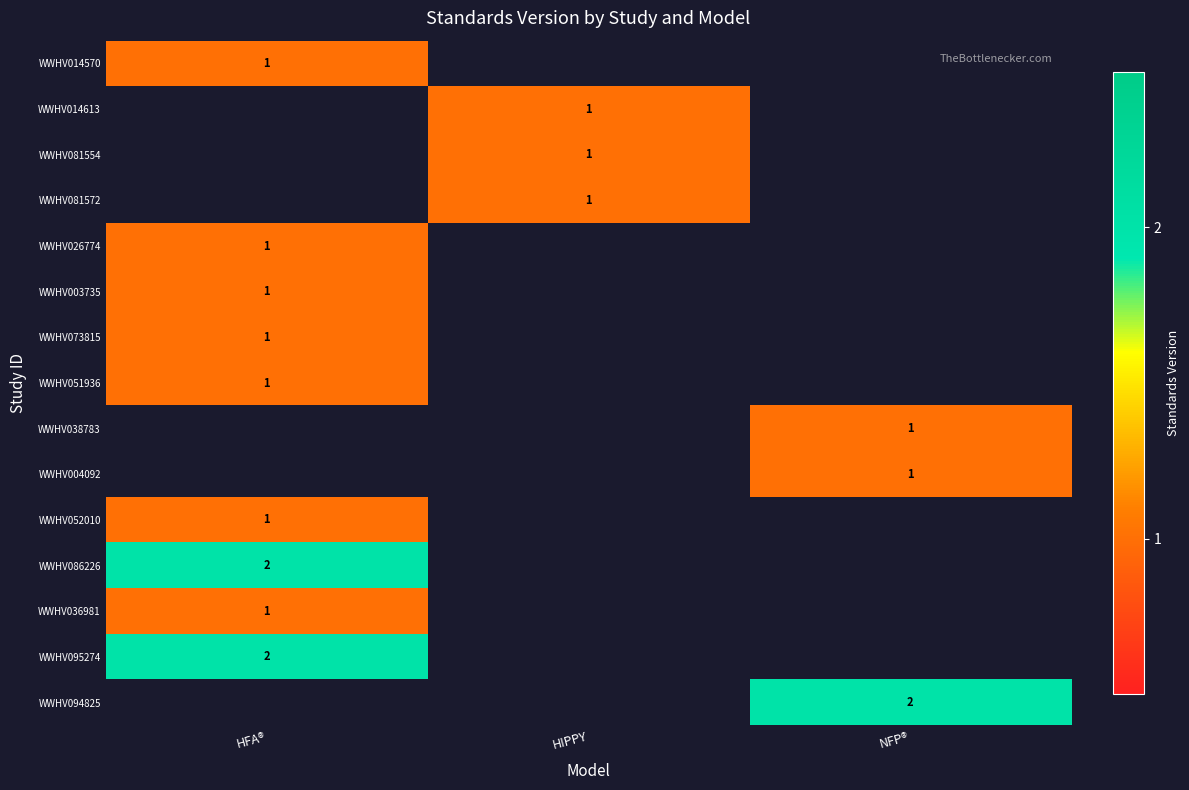

The value of WWHV014613 at HIPPY is 0. True or false?

False